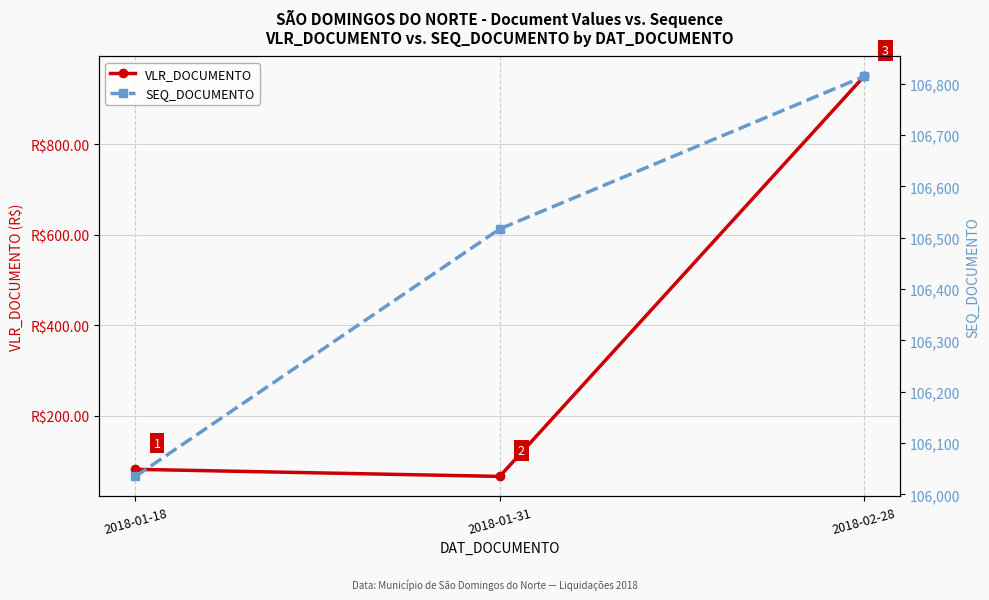

How many values in the SEQ_DOCUMENTO series are below 106517?

1